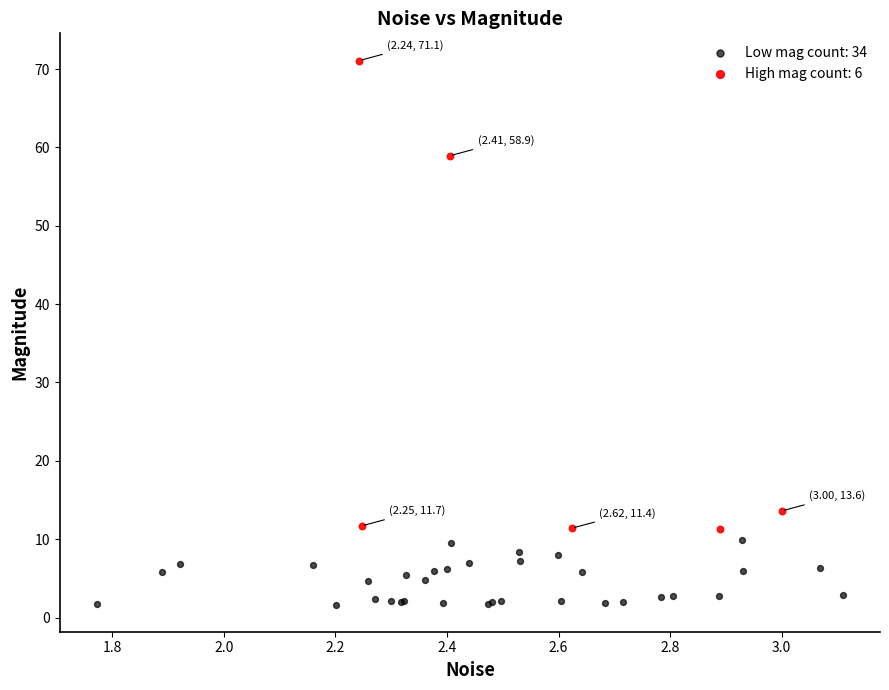

Which series contains the lowest Y value?

Low mag count: 34